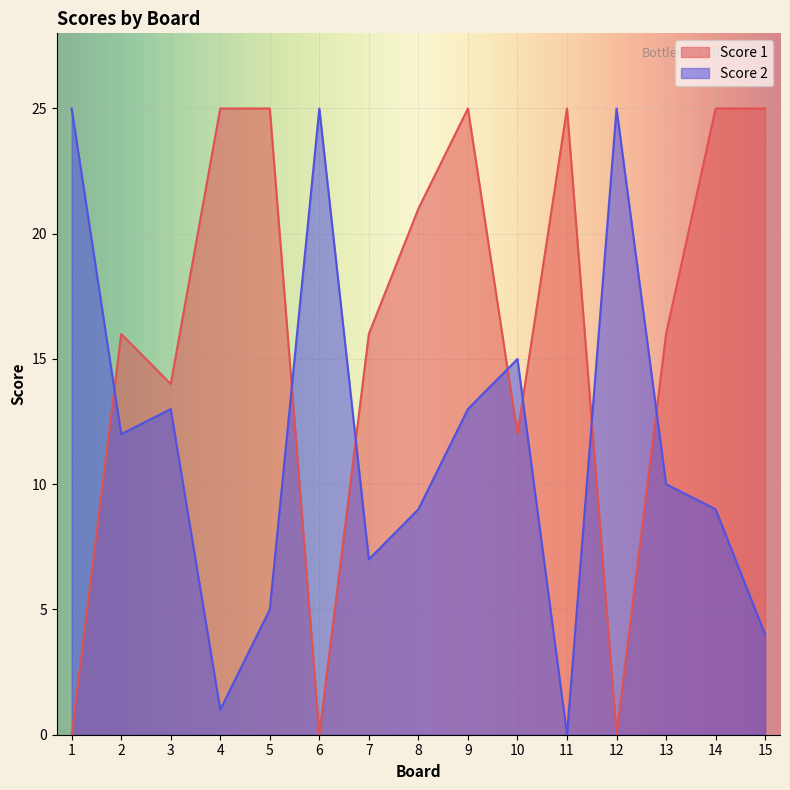

Which category has the highest value in the Score 1 series?

4